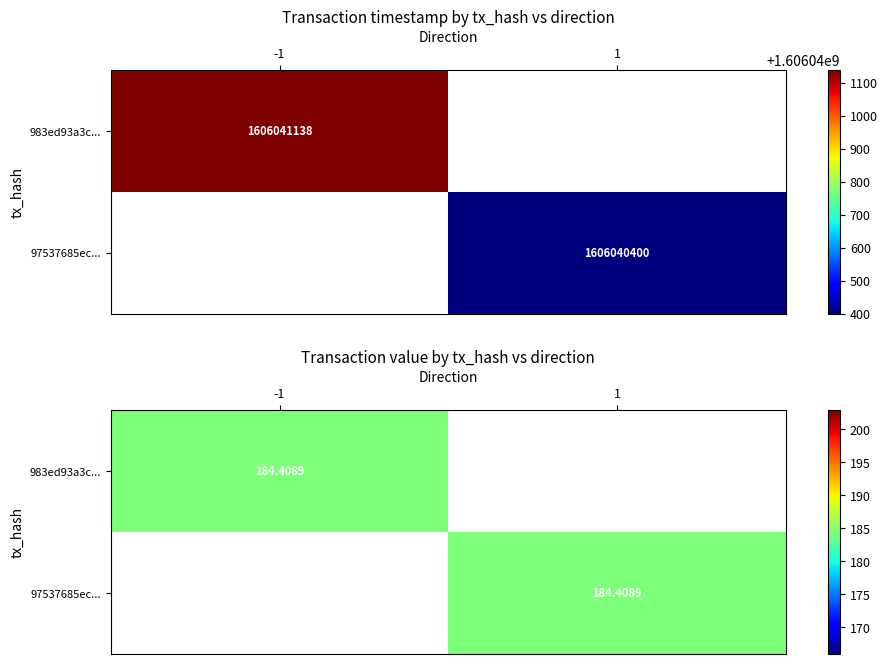

Which series has the largest total across all categories?

983ed93a3c675ec7595ab95ebab3969e948dc44